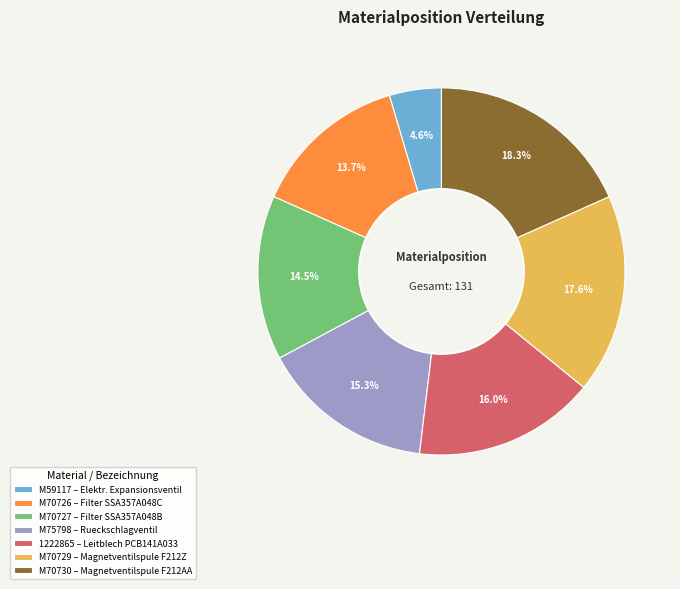

True or false: M70726 accounts for 28% of the total.

False